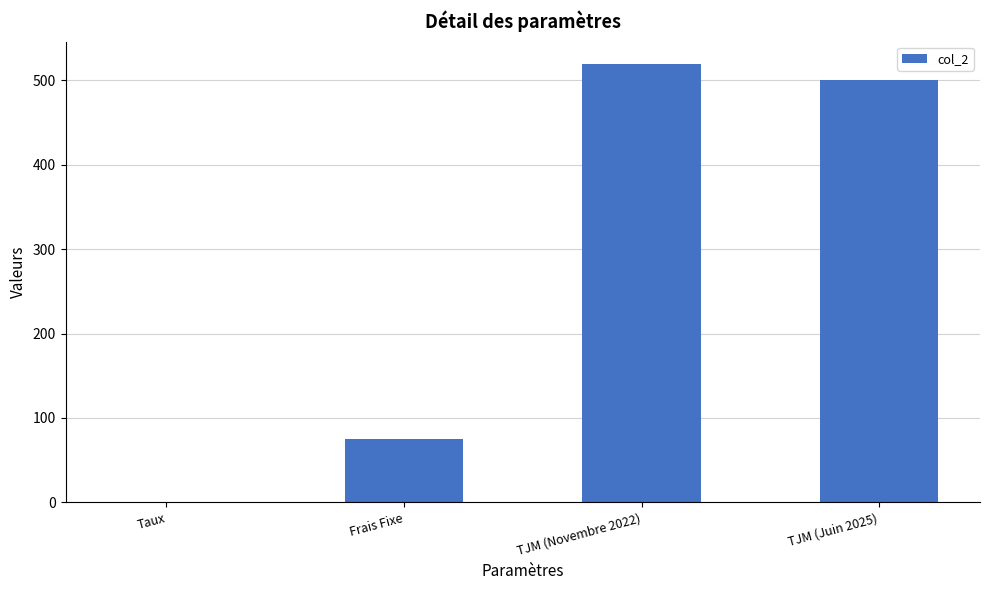

At which label is the value closest to 260?

Frais Fixe